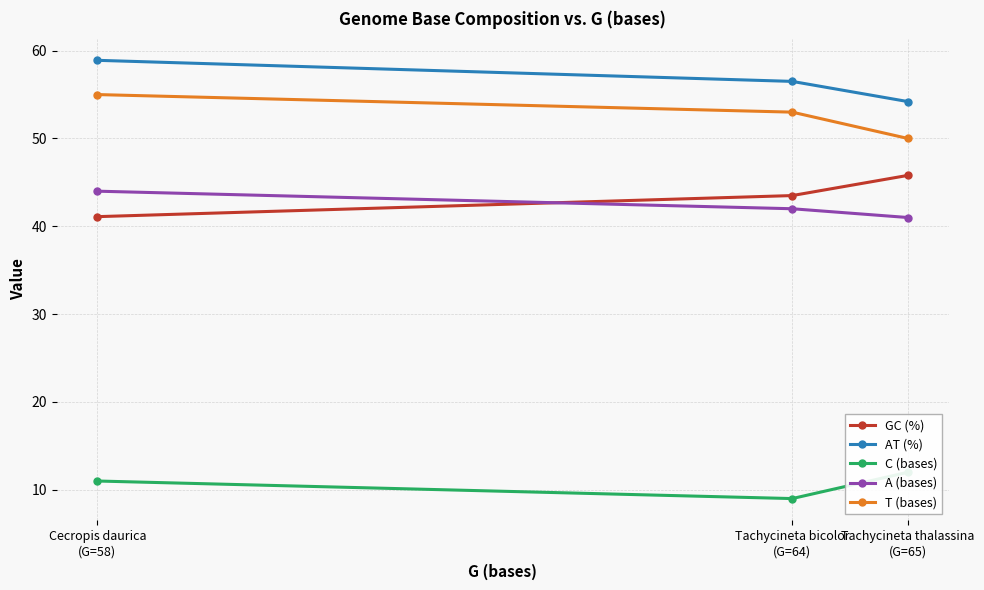

Which series has the largest range (max minus min)?

T (bases)